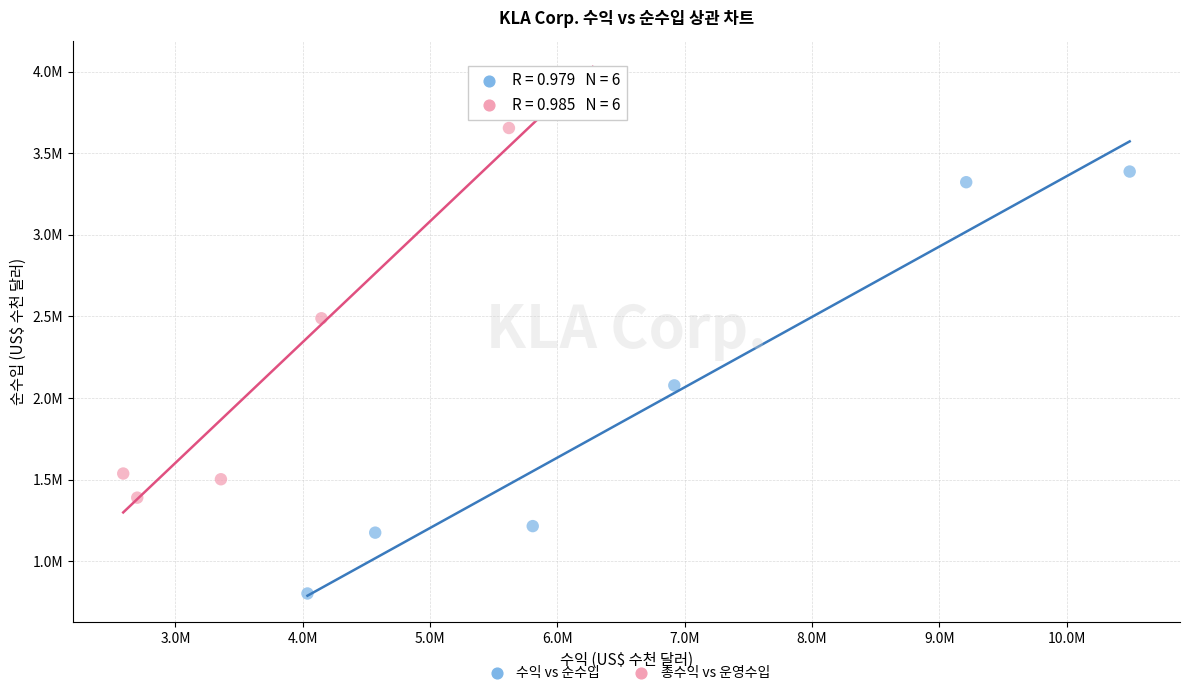

What are all the series names shown in the legend?

수익 vs 순수입, 총수익 vs 운영수입